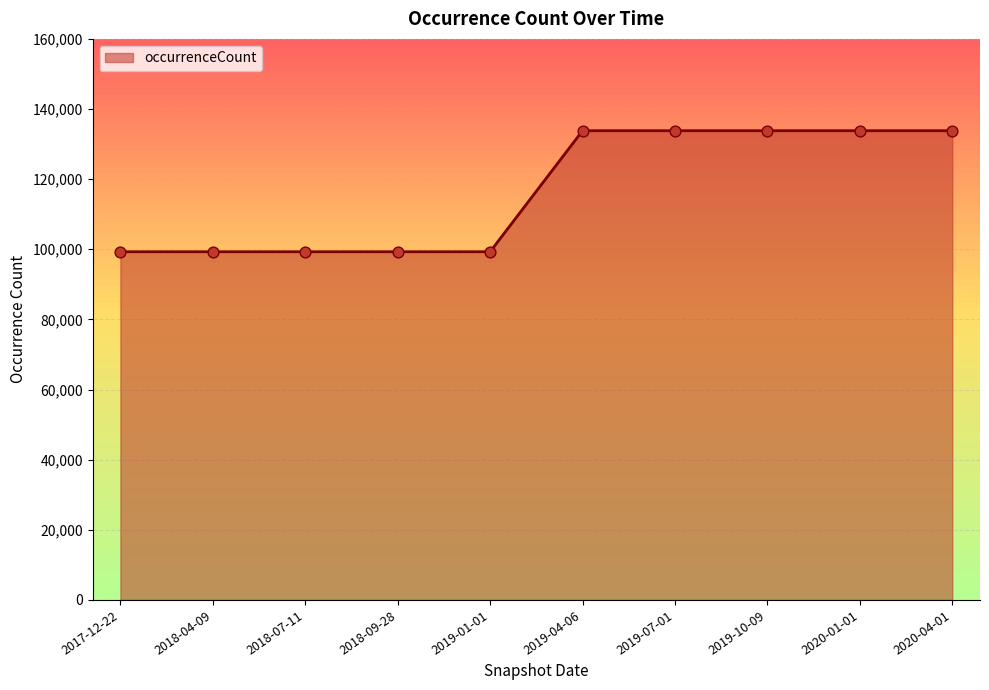

Between 2020-04-01 and 2018-09-28, which is larger?

2020-04-01